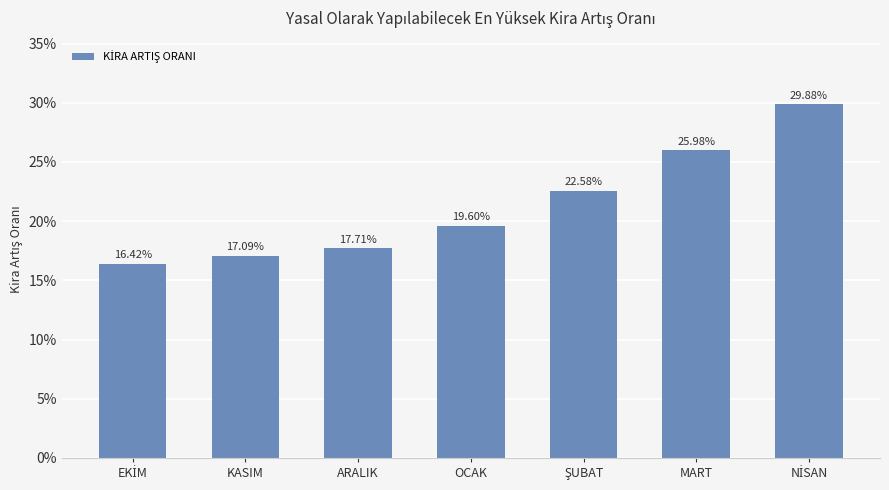

List the labels in order of value, smallest first.

EKİM, KASIM, ARALIK, OCAK, ŞUBAT, MART, NİSAN